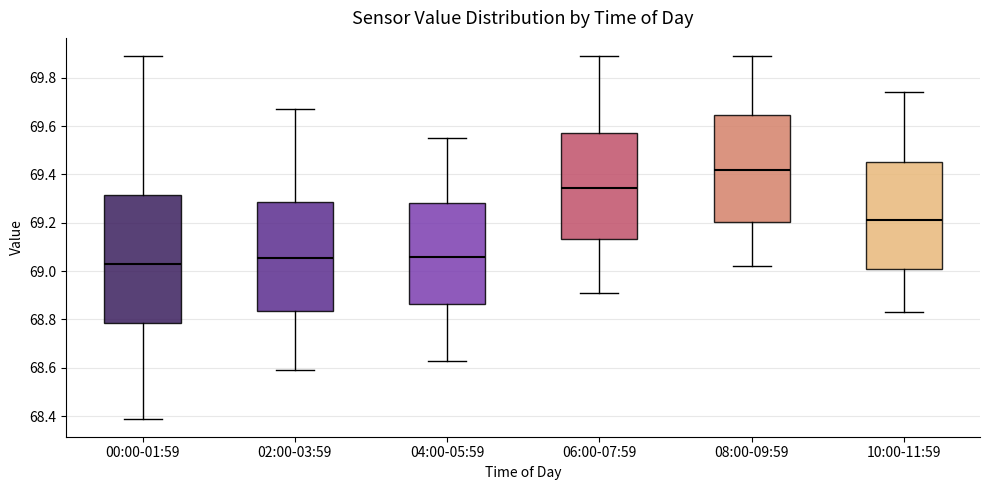

Which box is the tallest, from its lower edge to its upper edge?

00:00-01:59